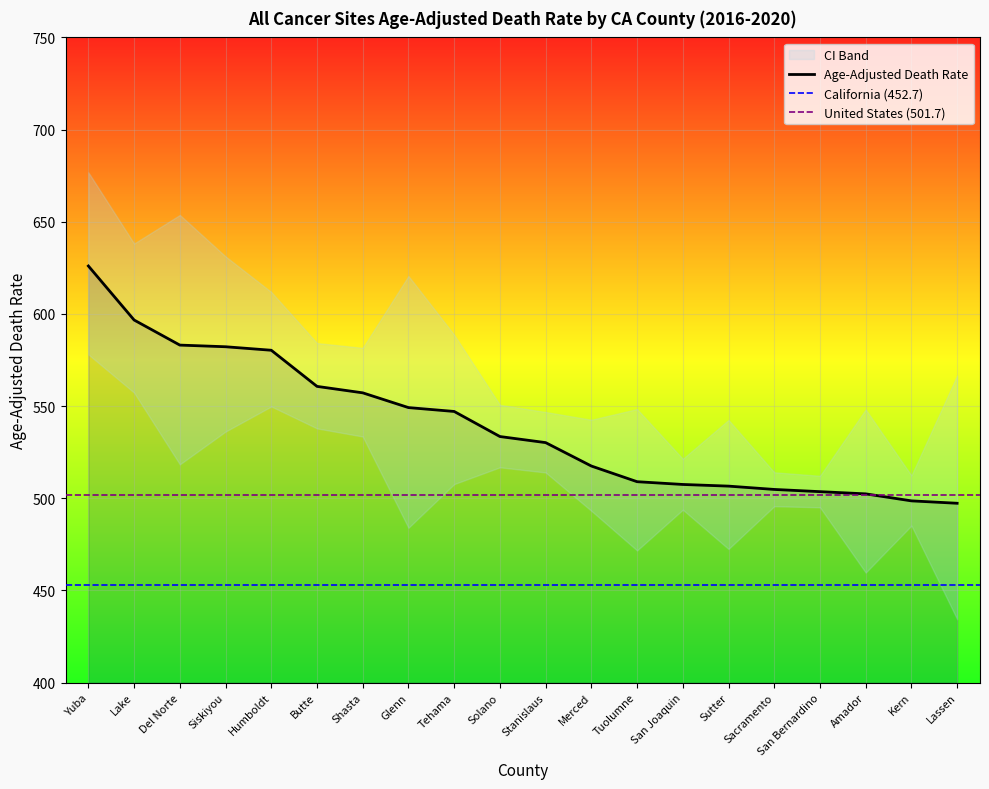

Between Kern and Lassen, which series saw the biggest shift?

Upper CI